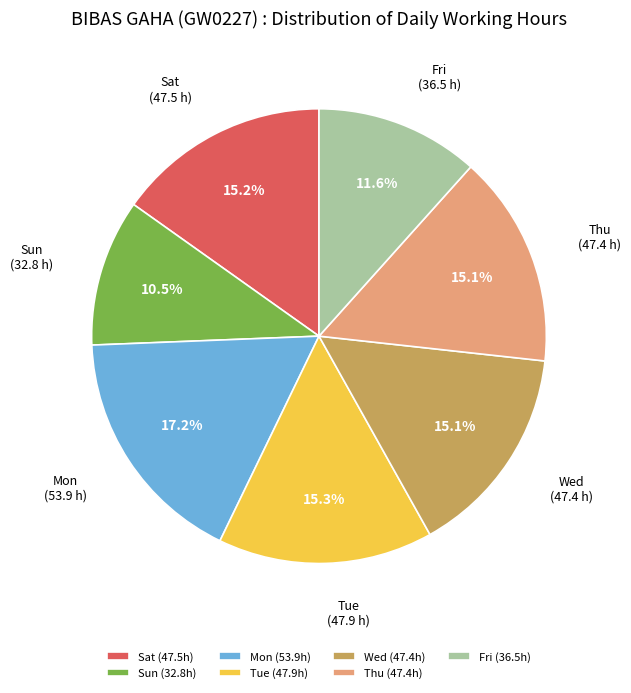

Is Wed the majority of the pie?

No